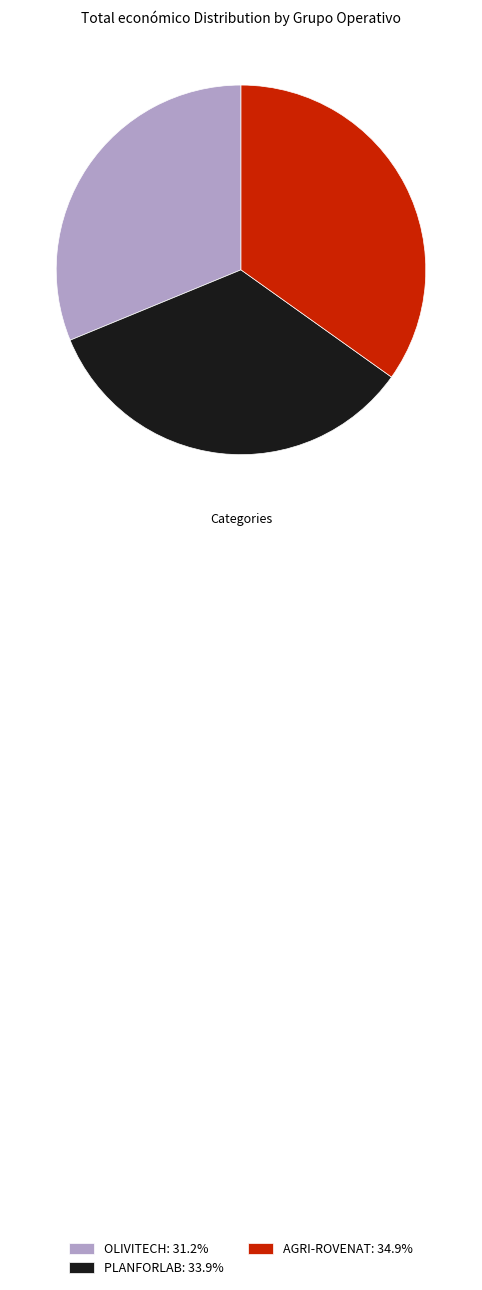

Does PLANFORLAB account for over 50% of the chart?

No